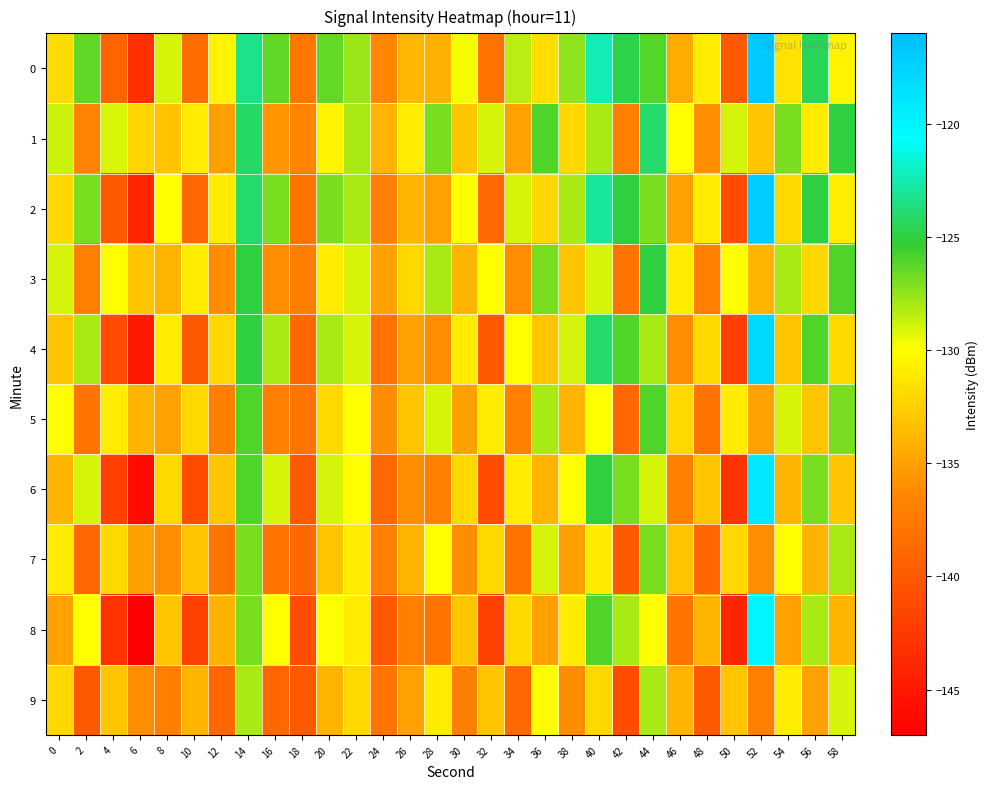

What is the total value across all series at 40?

-1270.3